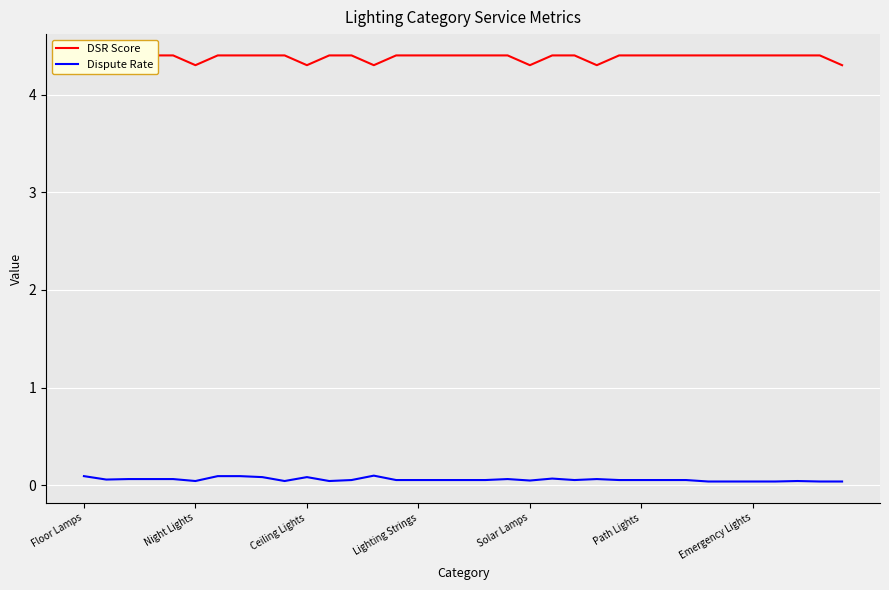

What are all the series names shown in the legend?

DSR Score, Dispute Rate